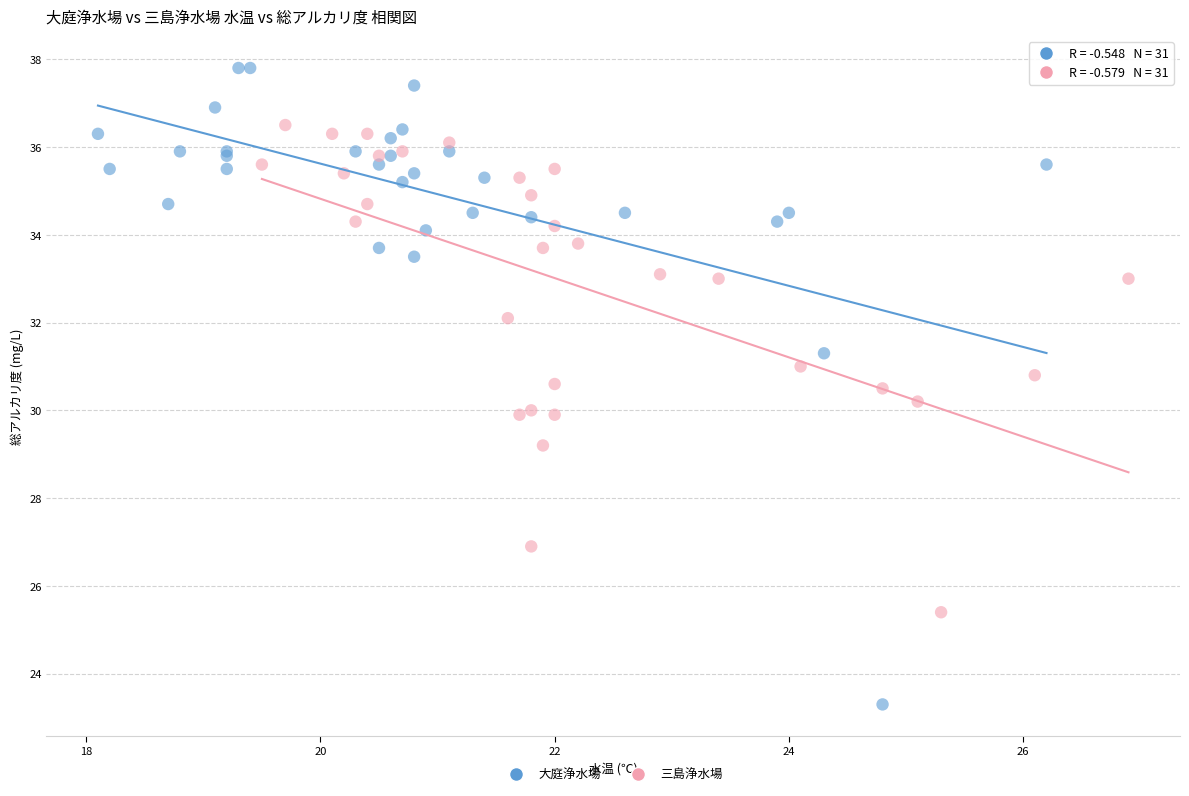

What are all the series names shown in the legend?

大庭浄水場, 三島浄水場